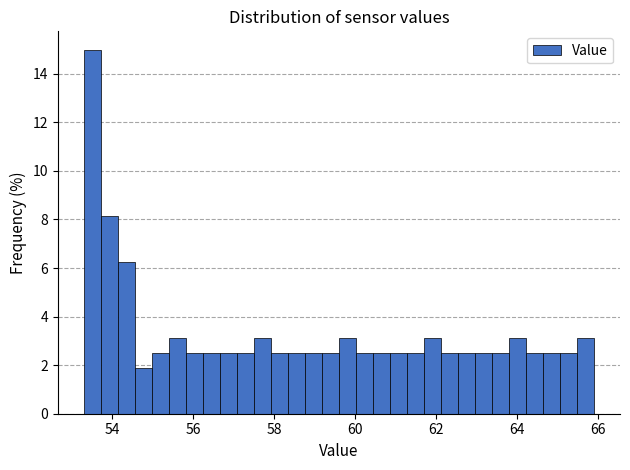

Read against the x-axis, roughly where is the centre of the tallest bar?

53.6